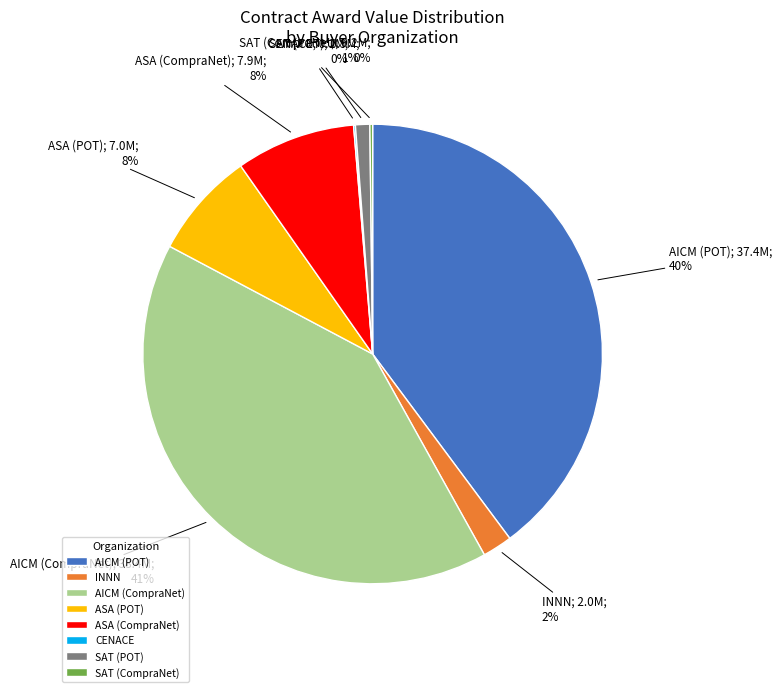

To the nearest percent, what percentage of the pie is SAT (POT)?

1%